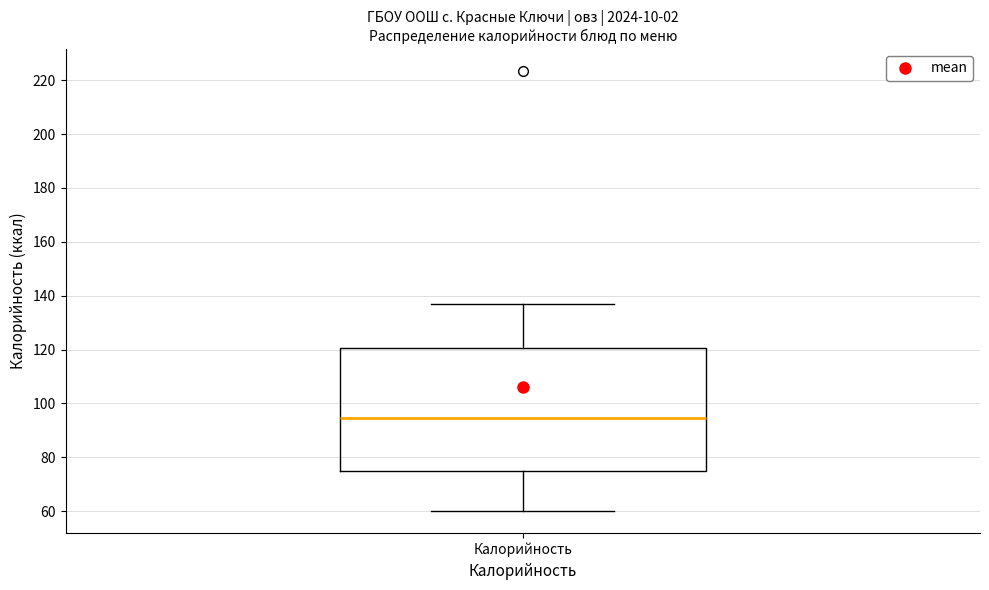

Read this box plot against the y-axis: the position of the median line, the range covered by the box, and the ends of both whiskers. The values are not printed on the chart, so give them approximately, as read against the axis.

median 94, box 76 to 120, whiskers 60 to 138